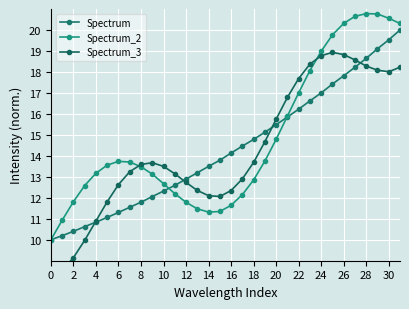

Count the number of categories in the chart.

32